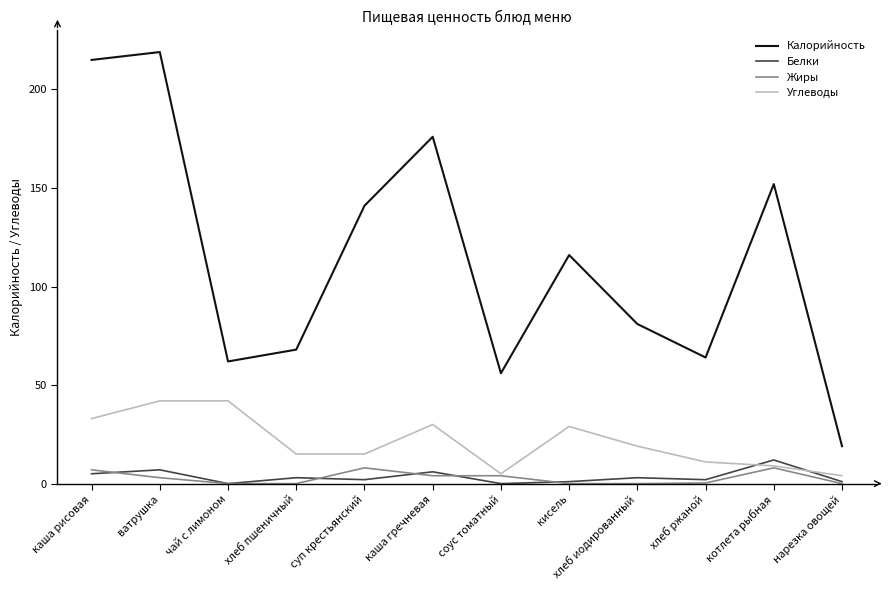

What position from the left is хлеб иодированный?

9